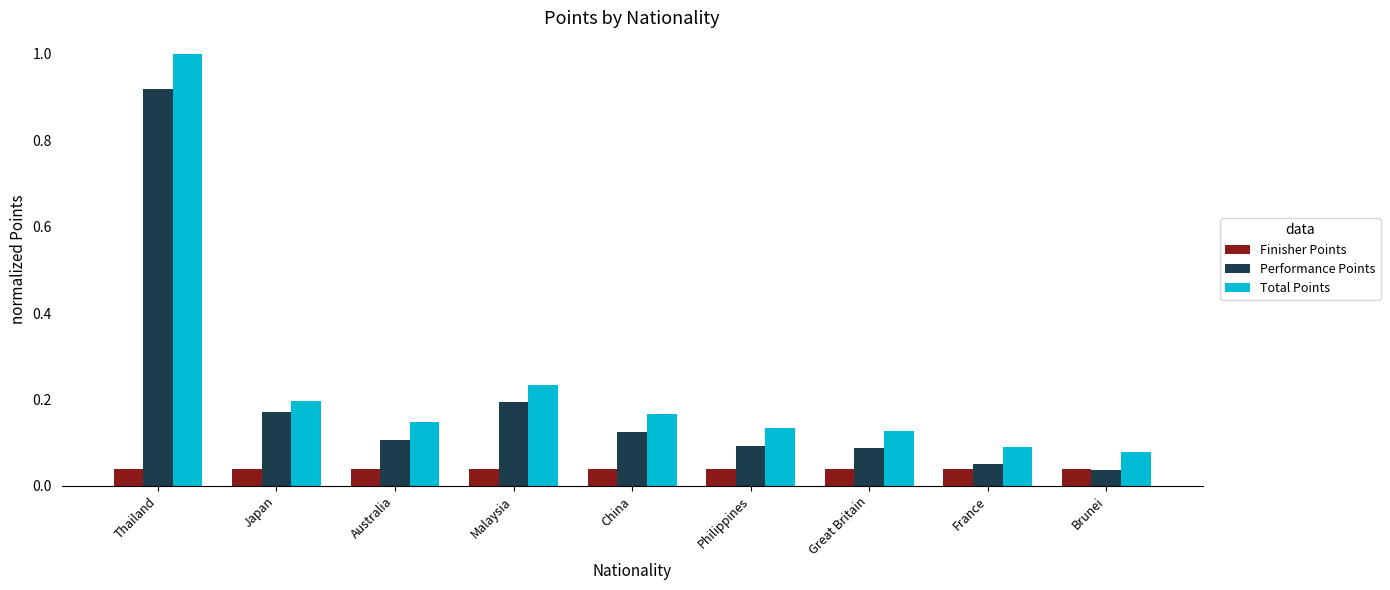

What are all the series names shown in the legend?

Finisher Points, Performance Points, Total Points